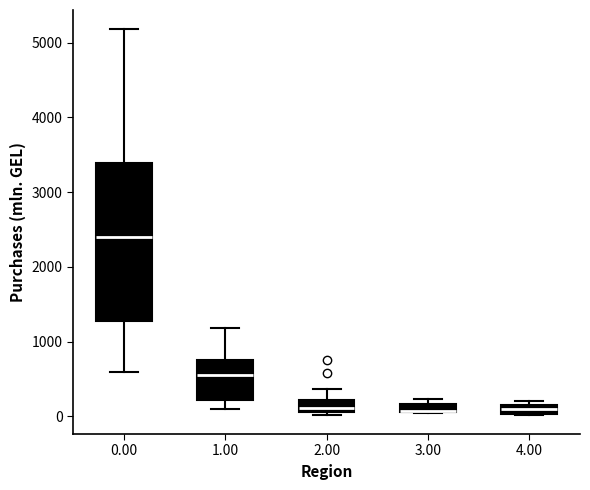

Which box is the tallest, from its lower edge to its upper edge?

0.00